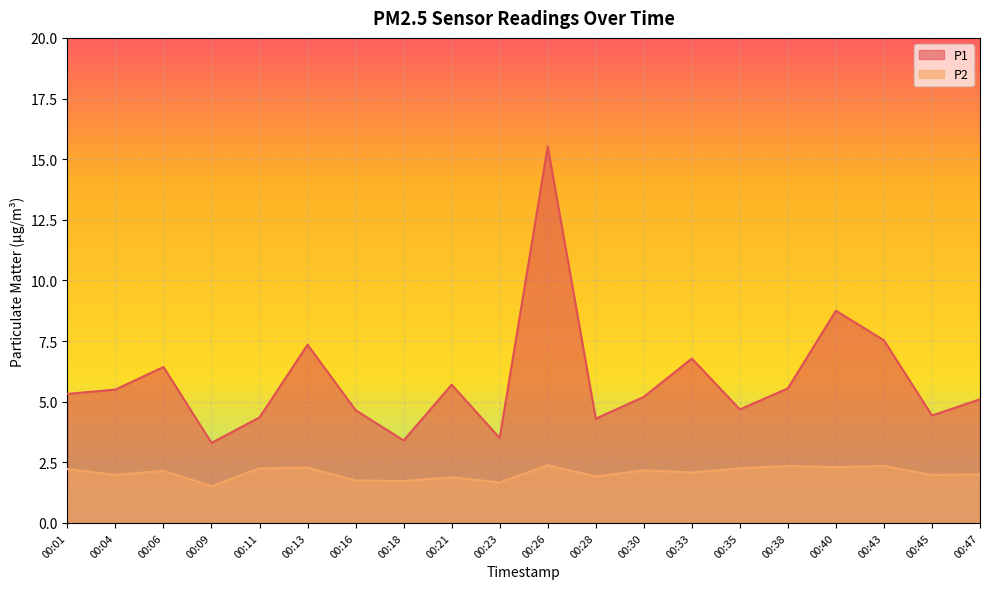

Is the value of P1 at 00:21 greater than the value of P2 at 00:09?

Yes